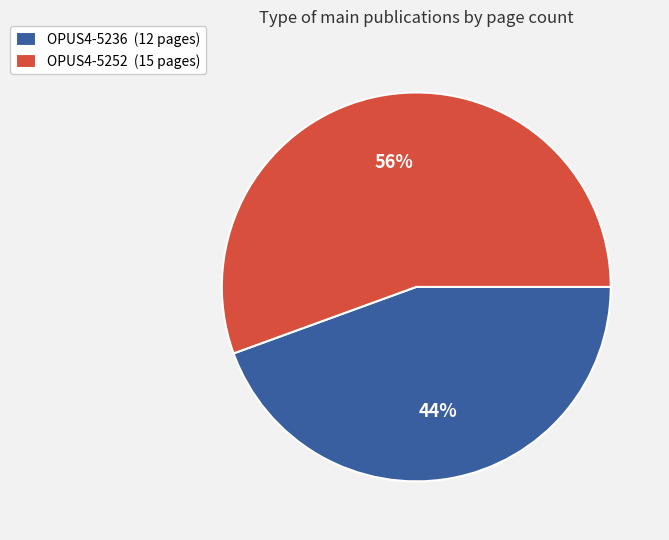

How many slices are in this pie chart?

2